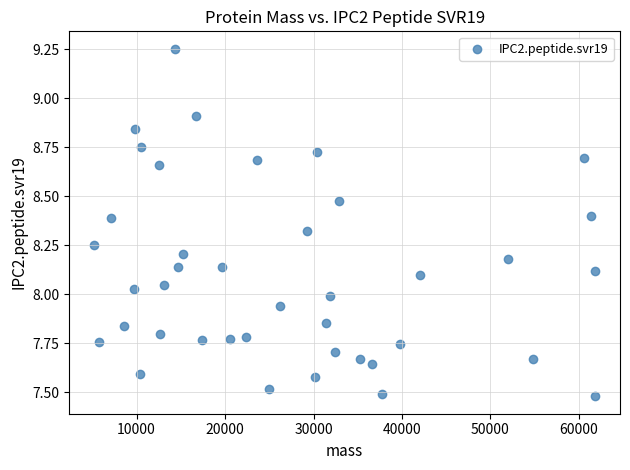

What is the range of X values (max minus min)?

56587.5